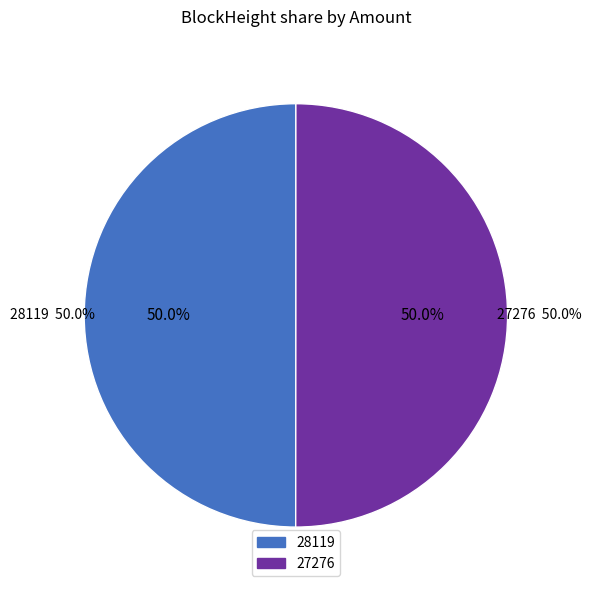

To the nearest percent, what is the average slice percentage?

50%